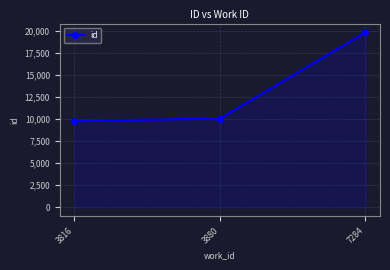

The value at 7284 is 7486. True or false?

False